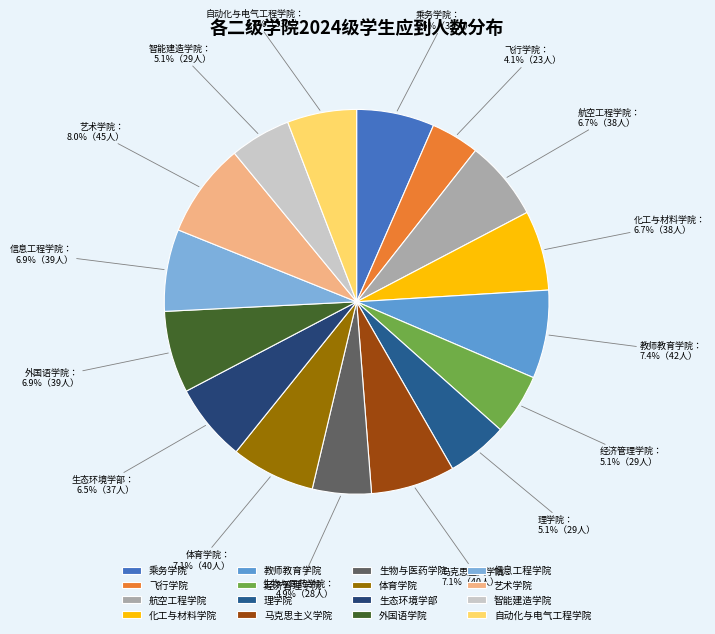

Count the number of slices in the pie.

16